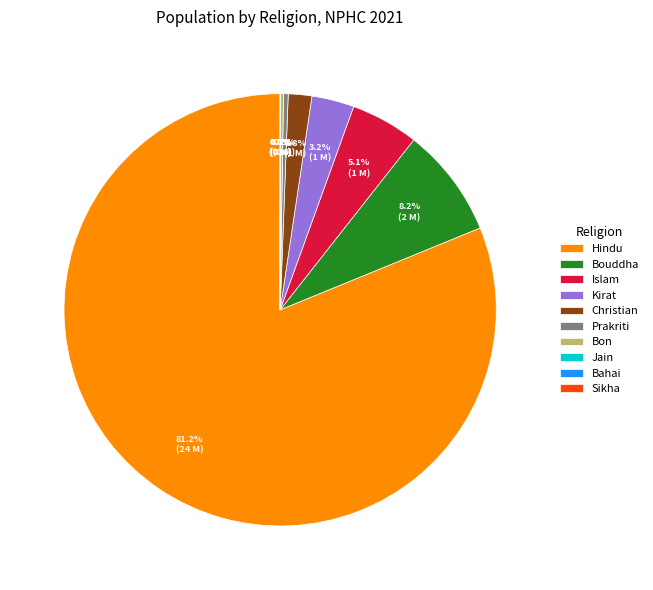

To the nearest percent, what is the difference between the largest and smallest slice percentages?

81%